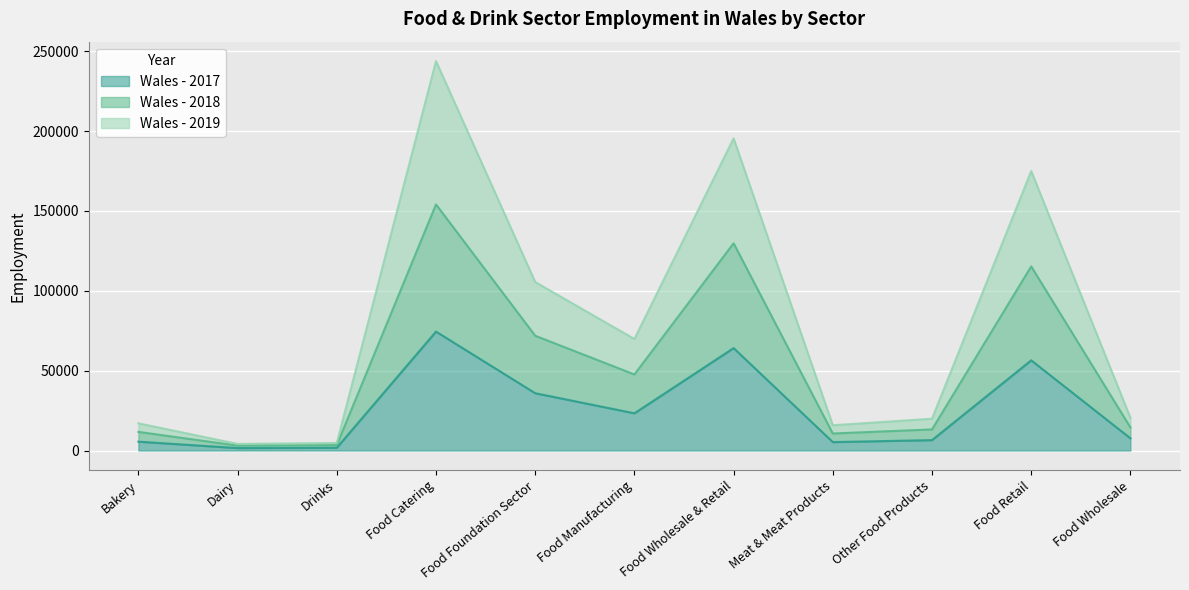

Is it true that Wales - 2017 equals 2320 at Drinks?

False